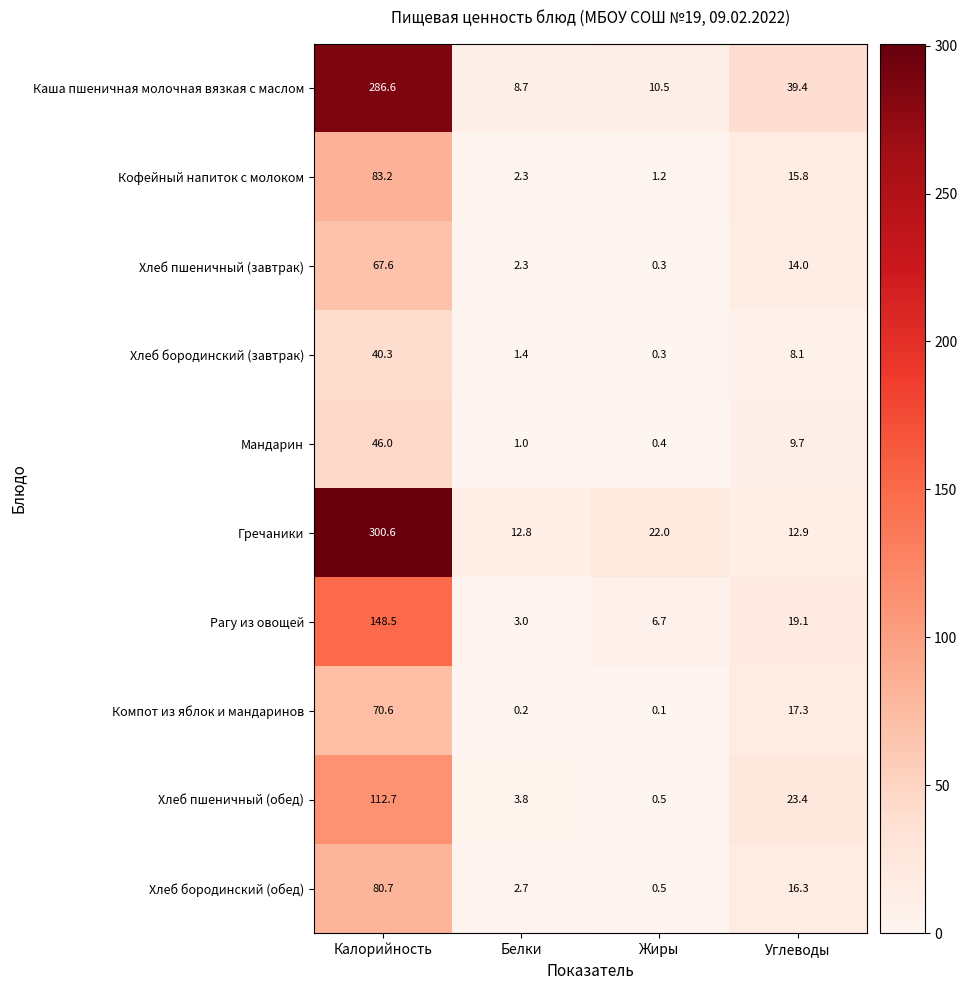

At which category is the sum across all series the highest?

Калорийность